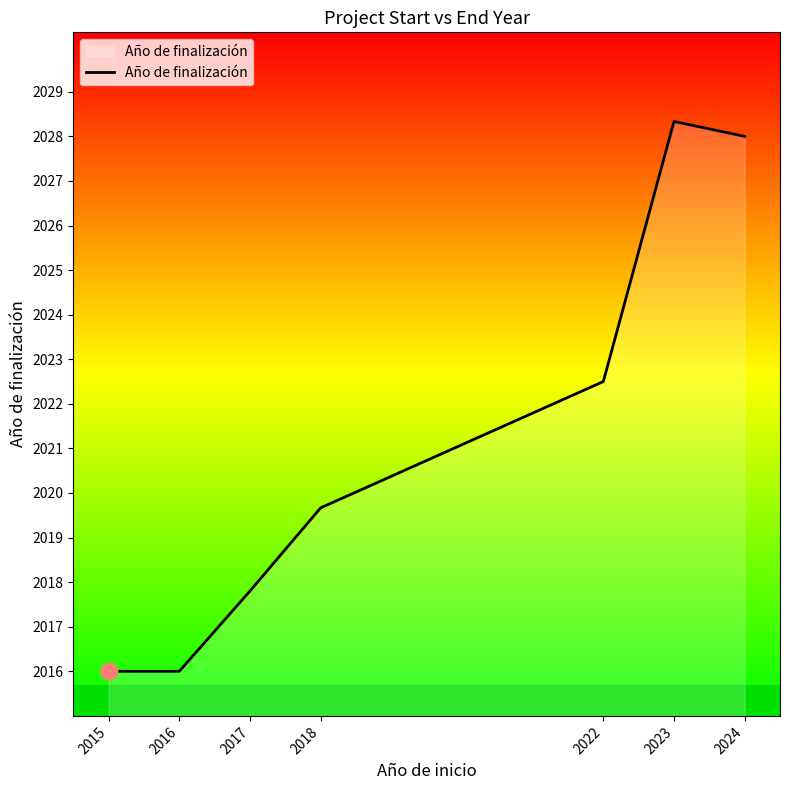

Where is the first local maximum?

2023